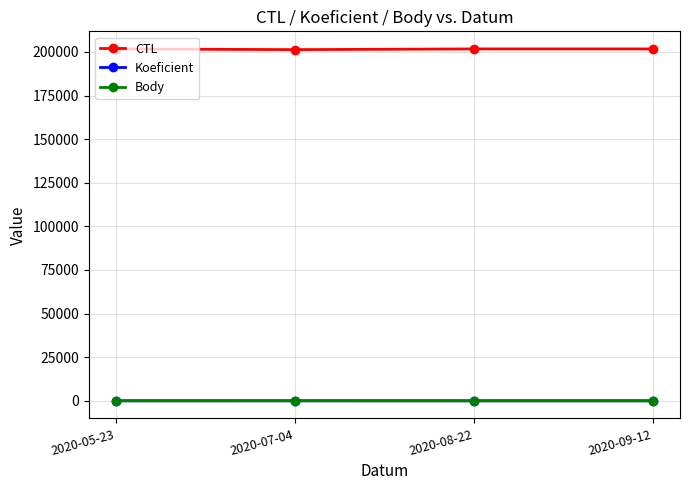

At which category does Body reach its first local peak?

2020-07-04